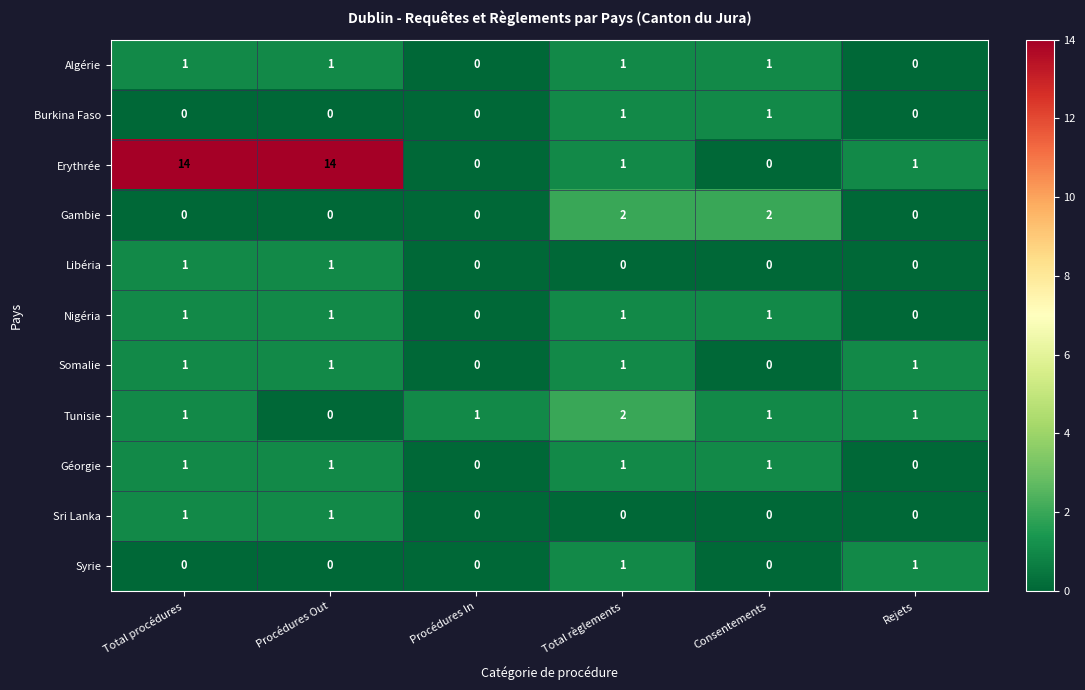

Is the value of Algérie at Rejets greater than the value of Erythrée at Total règlements?

No